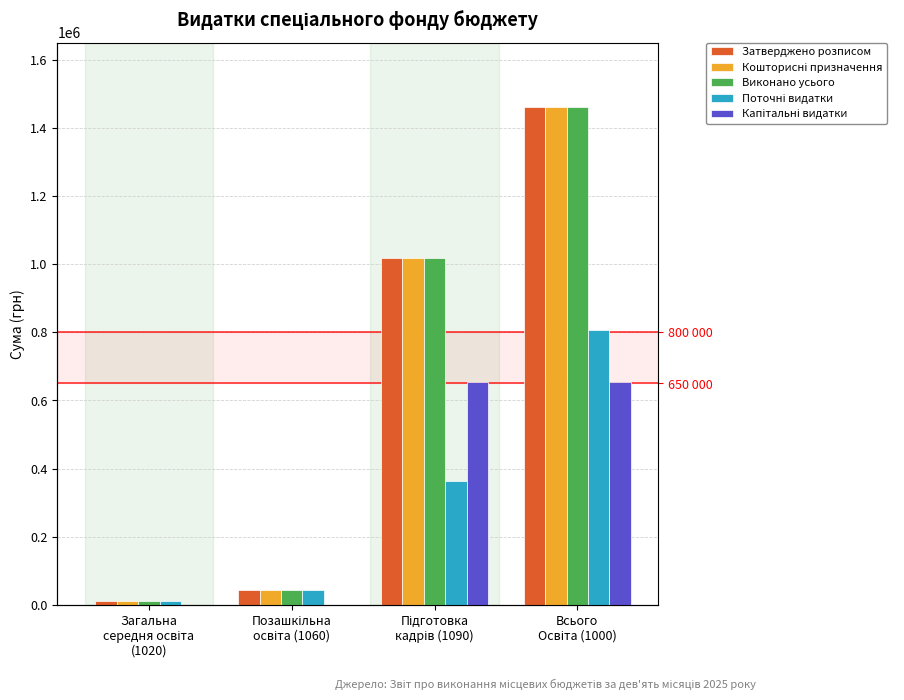

How many values in the Капітальні видатки series exceed 653497?

2